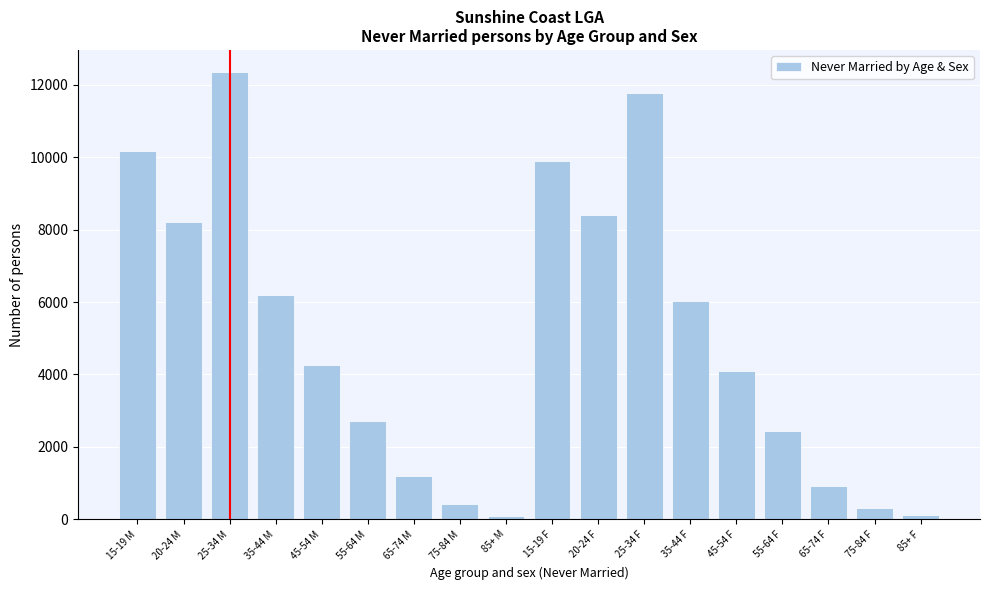

At which category does the chart reach its peak across all series?

25-34 M